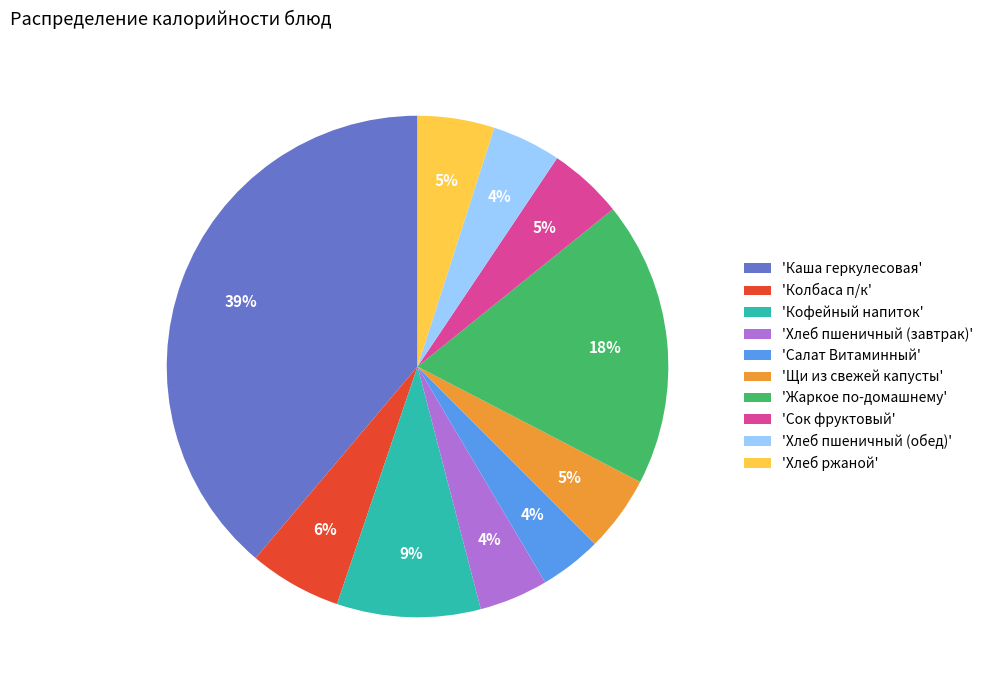

Is there any slice that represents more than half of the pie?

No